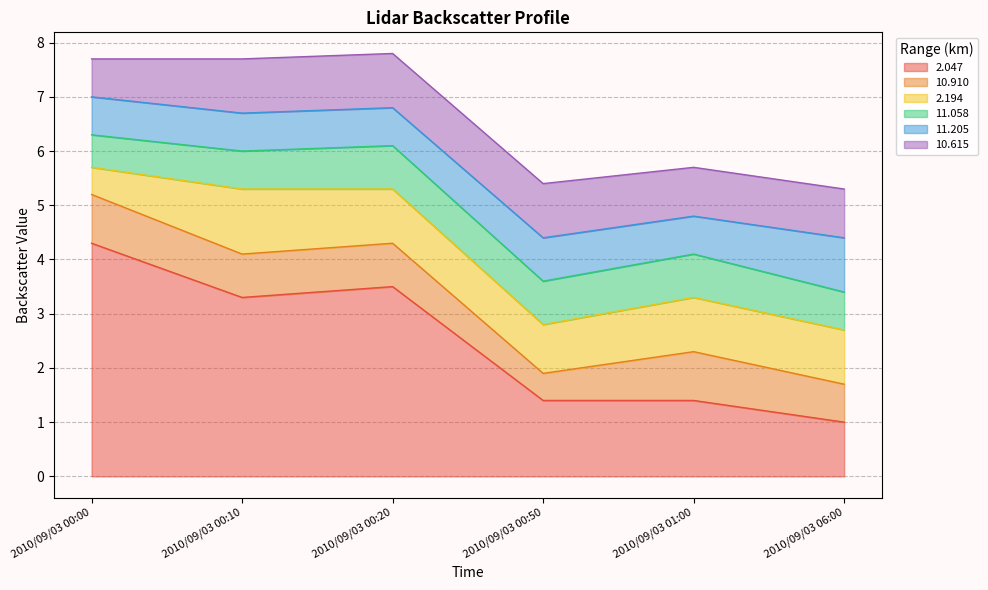

Count the 11.058 values in the range 0 to 1.

6